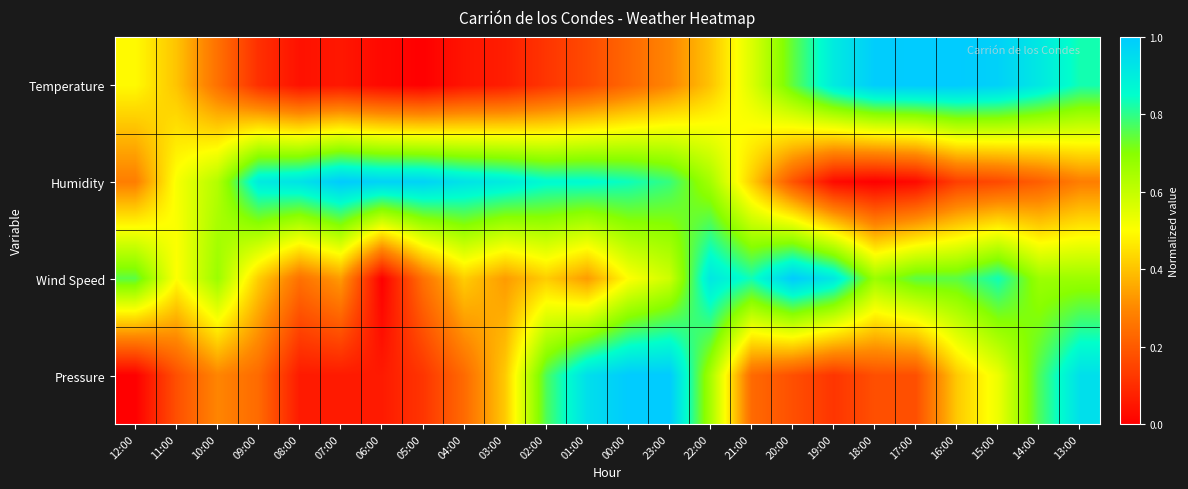

What is the greatest value displayed?

1.0